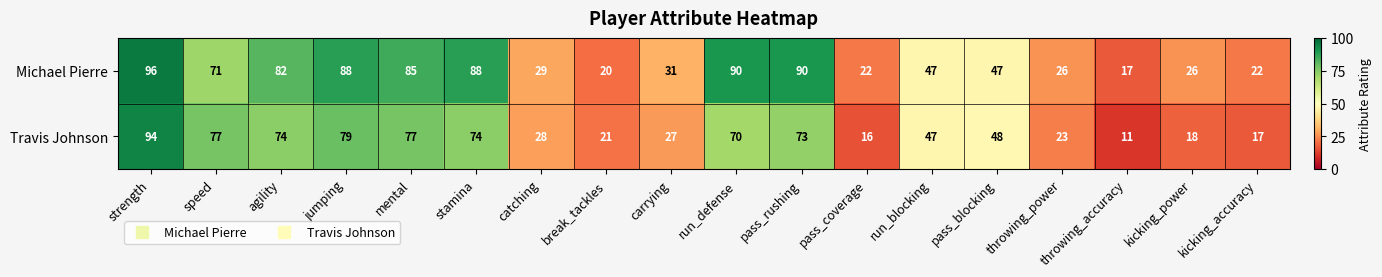

The Travis Johnson series shows 16 at pass_coverage. True or false?

True